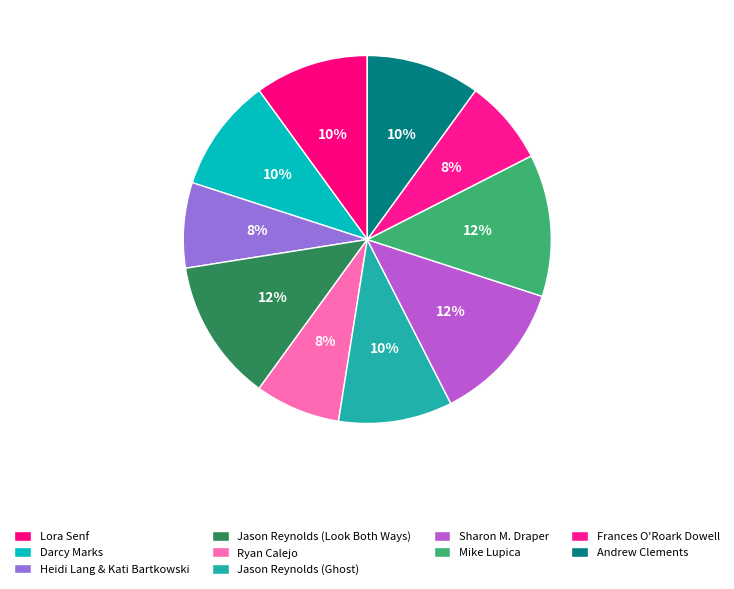

Rank the categories by value from highest to lowest.

Jason Reynolds (Look Both Ways), Sharon M. Draper, Mike Lupica, Lora Senf, Darcy Marks, Jason Reynolds (Ghost), Andrew Clements, Heidi Lang & Kati Bartkowski, Ryan Calejo, Frances O'Roark Dowell